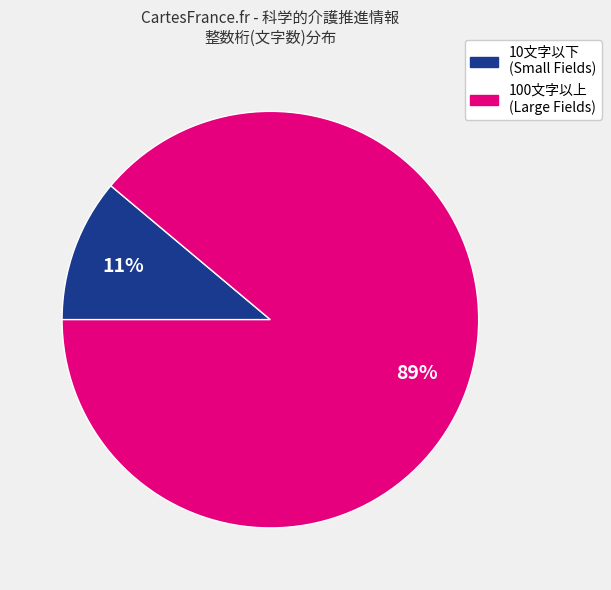

How many segments does this pie chart have?

2